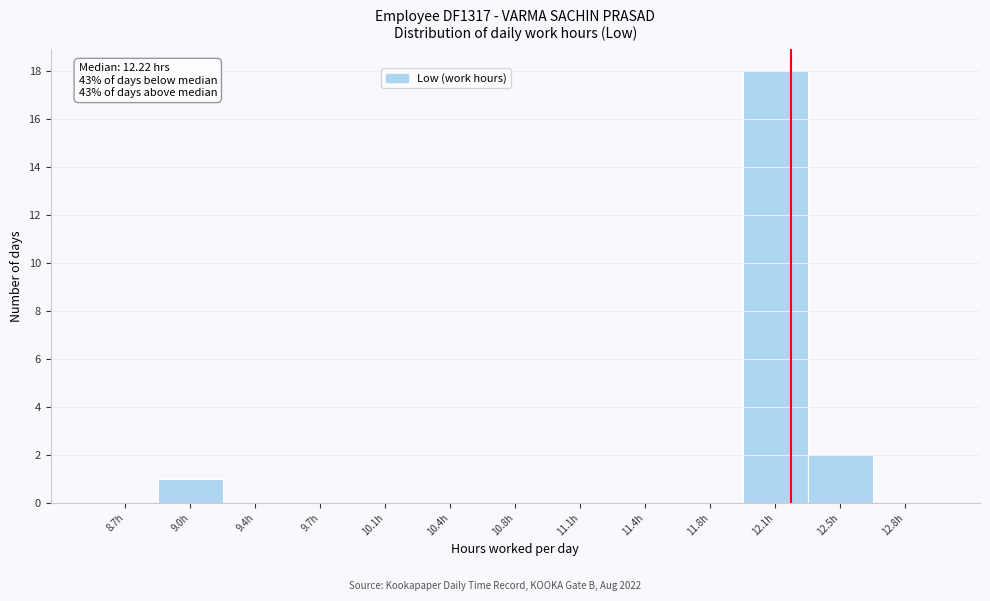

Reading right to left, what are all the values shown in this chart?

12.8h=0	12.5h=2	12.1h=18	11.8h=0	11.4h=0	11.1h=0	10.8h=0	10.4h=0	10.1h=0	9.7h=0	9.4h=0	9.0h=1	8.7h=0